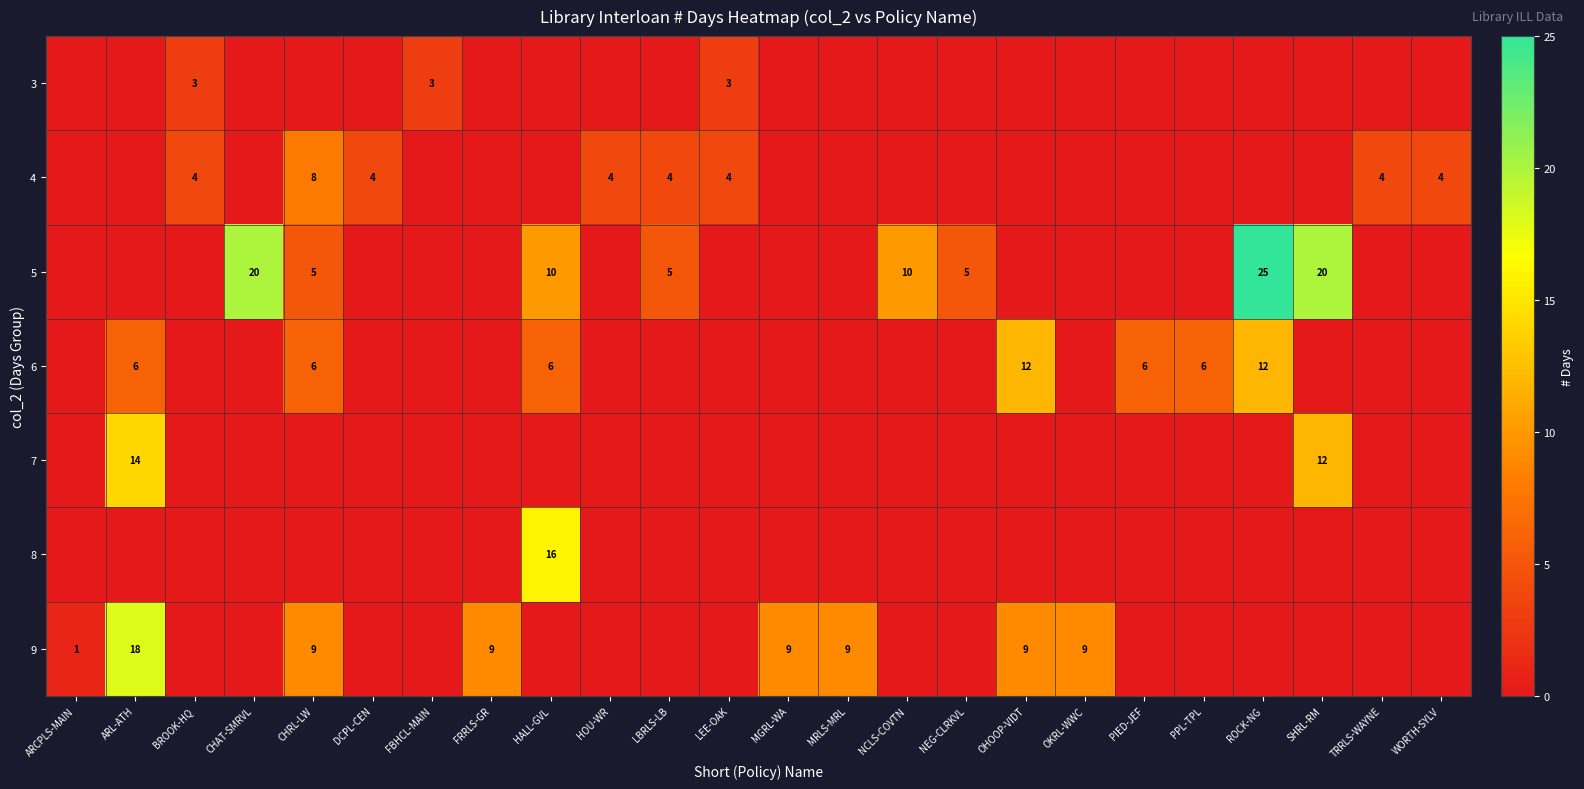

At which category is the sum across all series the highest?

ARL-ATH